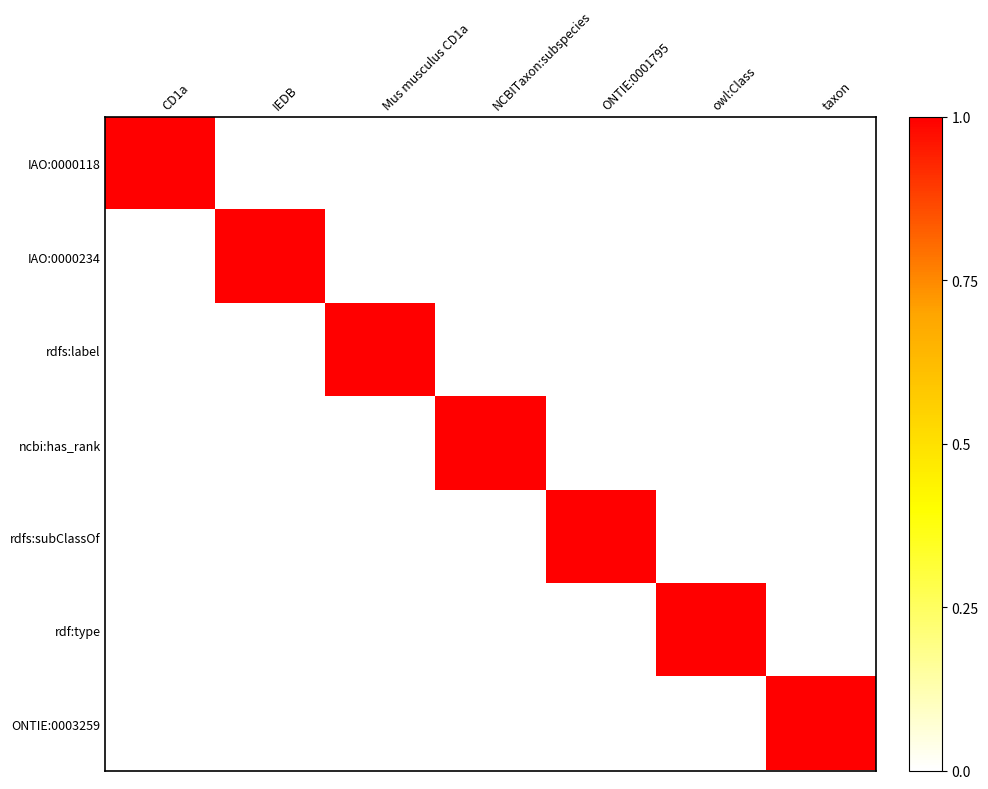

At how many categories does at least one series exceed 0?

7